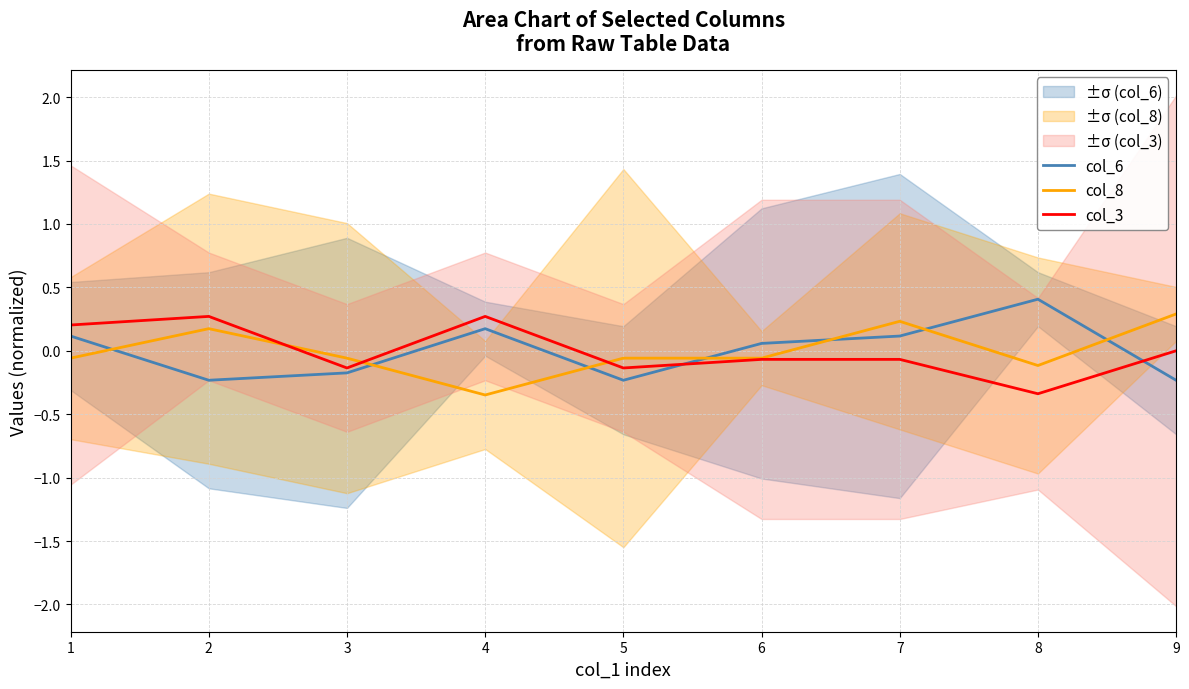

What is the difference between the maximum and minimum values in the col_8 series?

0.6